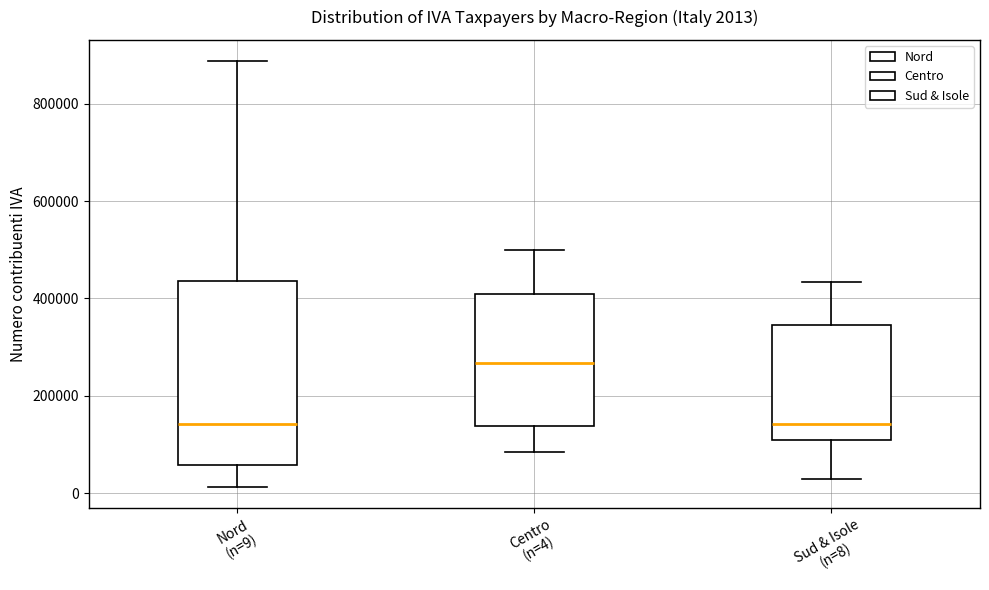

Comparing the boxes themselves (not the whiskers), which one is the tallest?

Nord (n=9)